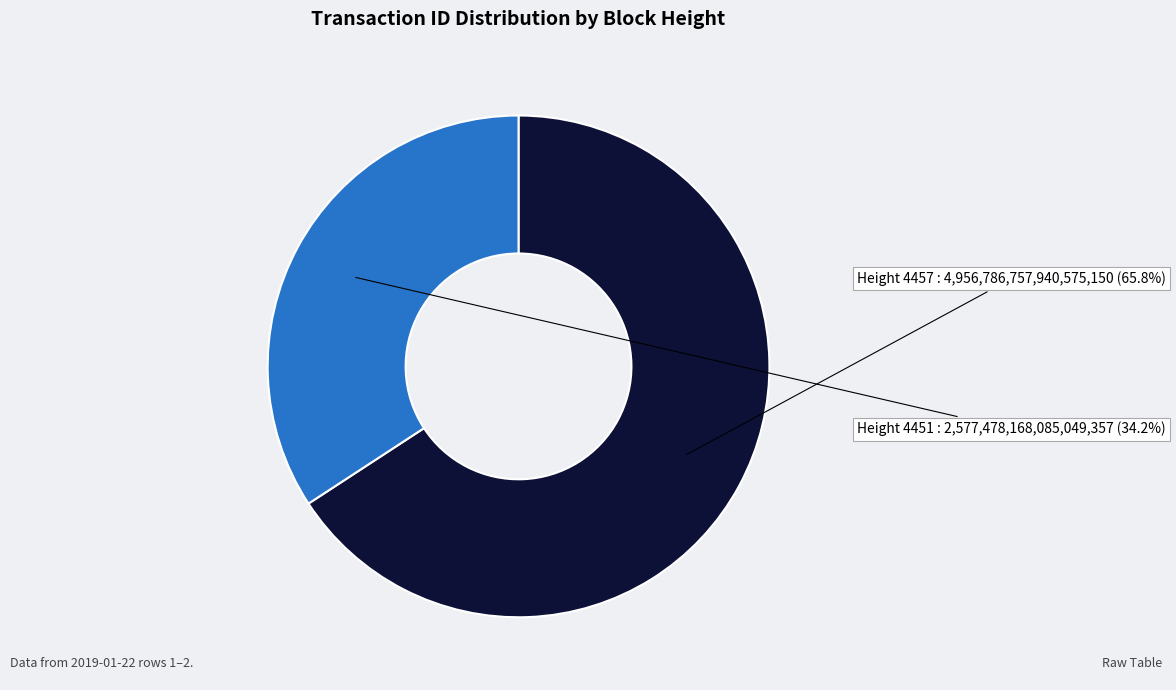

Is there a majority slice in this chart?

Yes